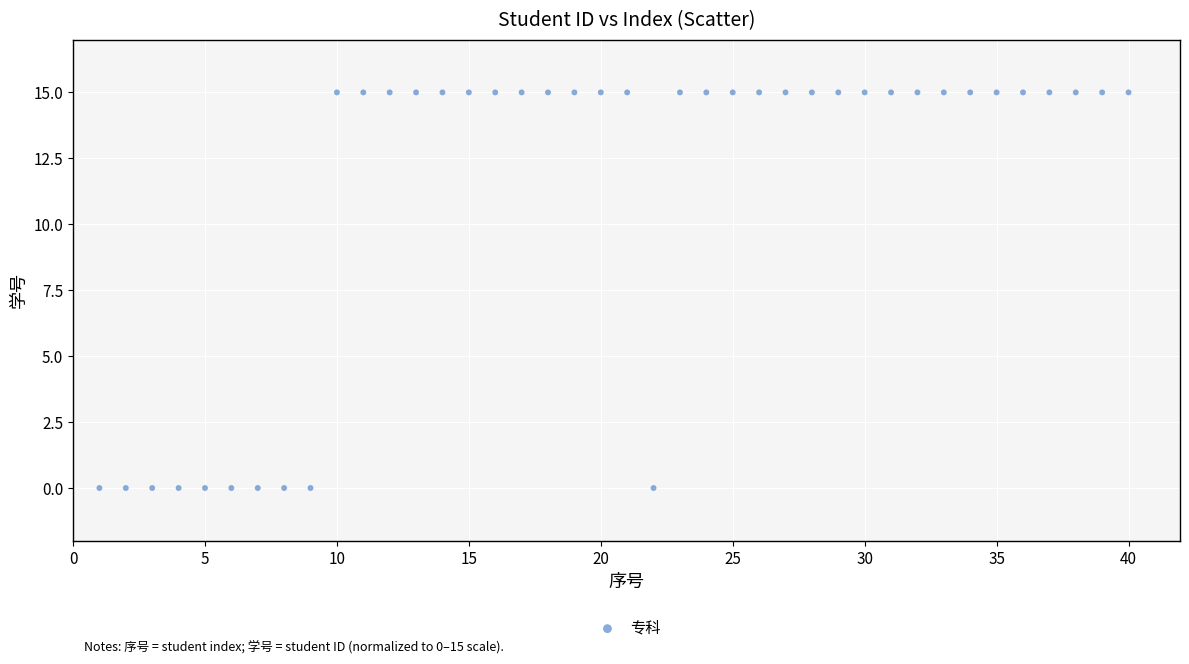

What is the range of Y values (max minus min)?

15.0